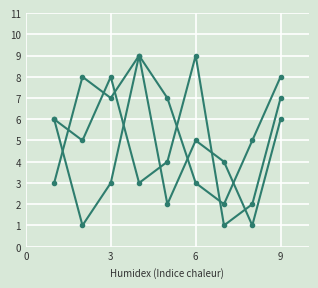

The col_5 series shows 1 at −3. True or false?

False